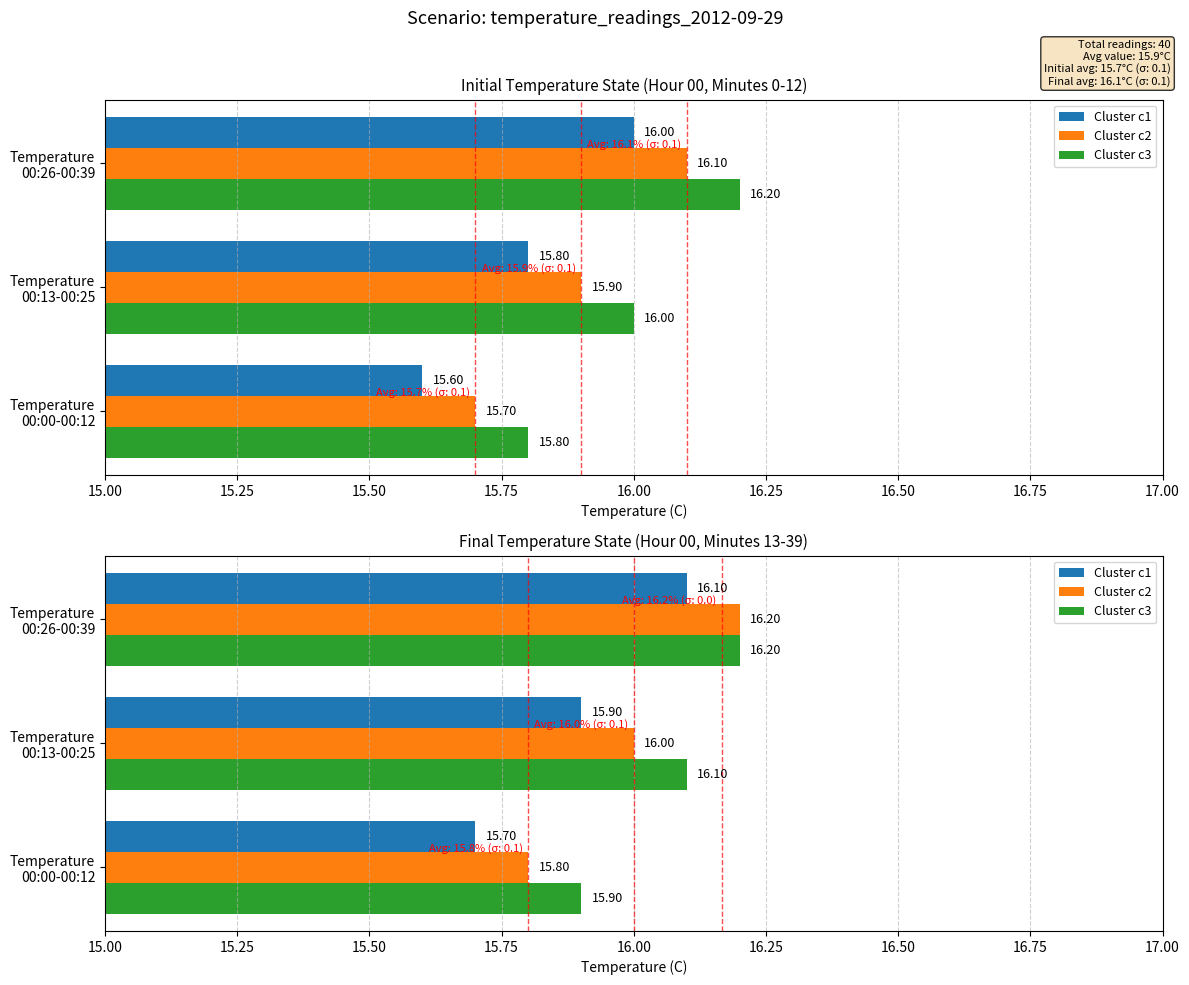

What is the value of the Cluster c2 bar at the 3rd from the left?

16.2